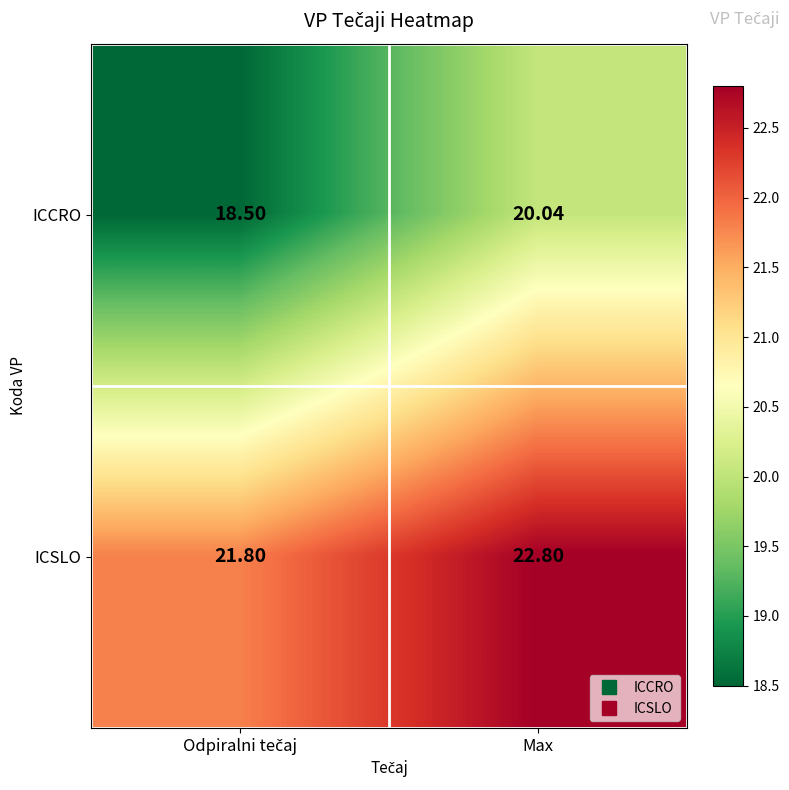

Rank the series at Max from lowest to highest value.

ICCRO, ICSLO